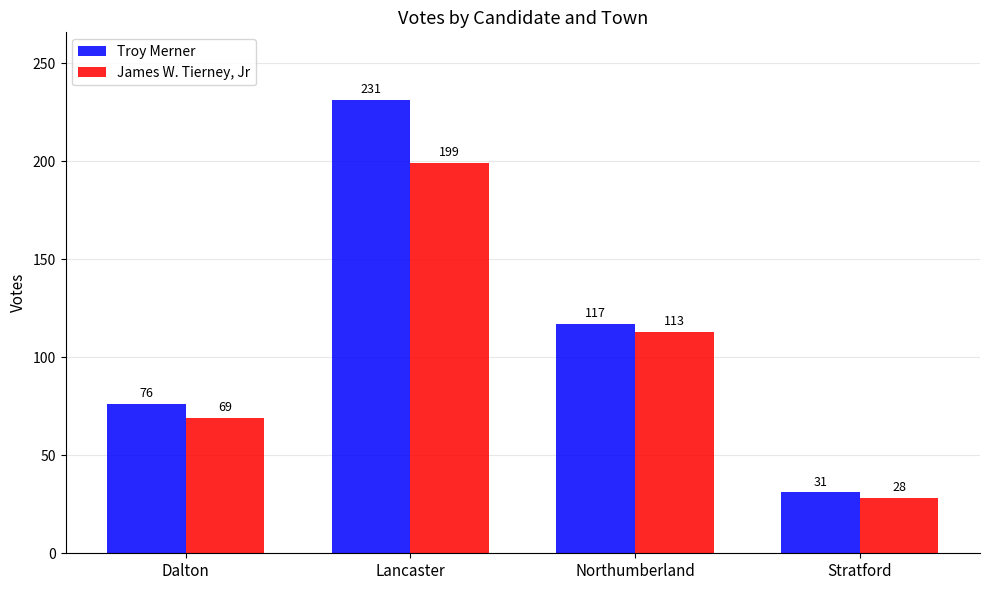

Does the chart contain any negative values?

No